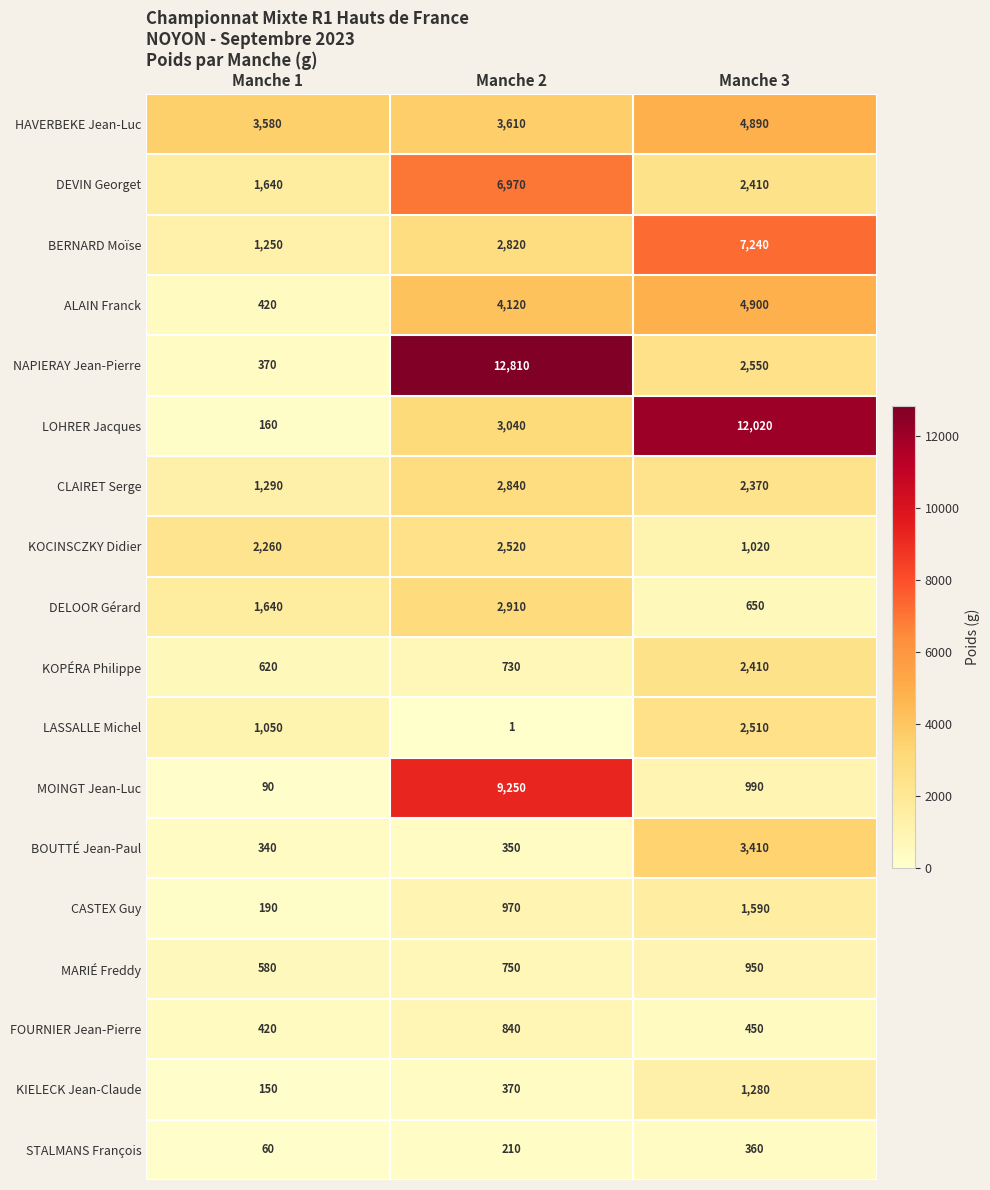

Read the BERNARD Moïse value at Manche 2.

2820